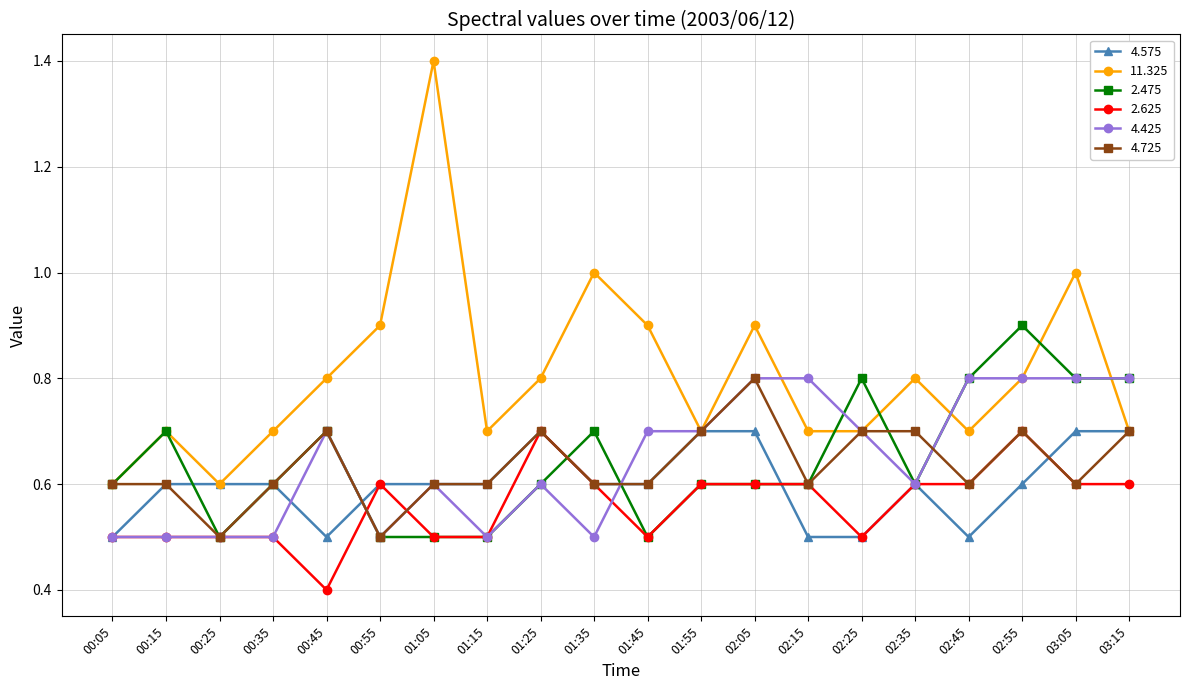

True or false: 2.475 has more than 0 interior local peaks.

True